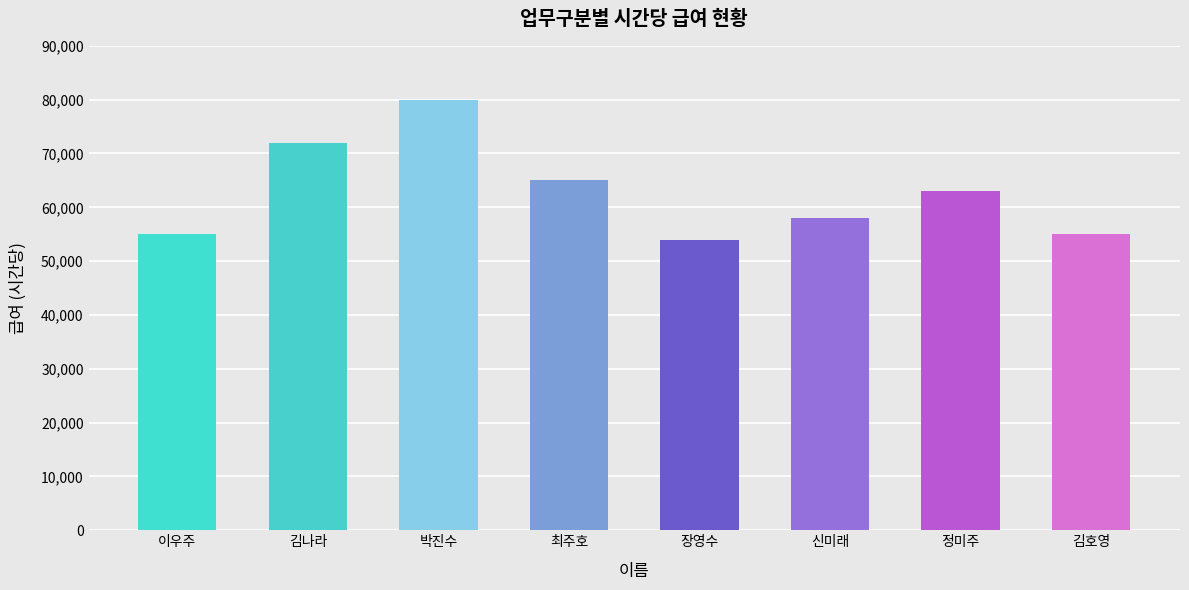

What is the greatest value displayed?

80000